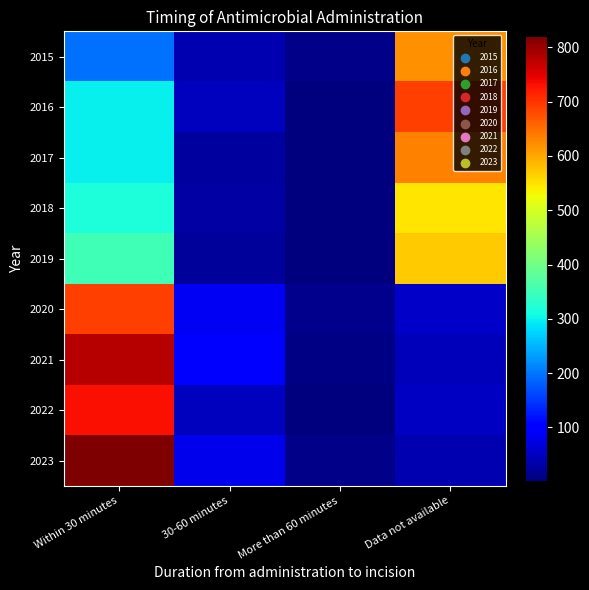

At how many categories does at least one series exceed 273?

2